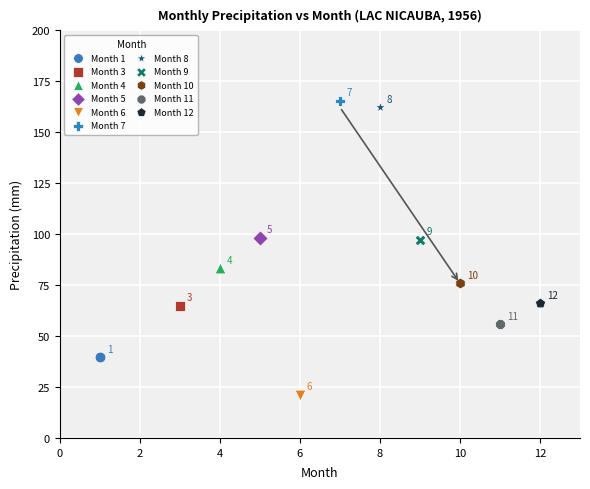

What are all the series names shown in the legend?

Month 1, Month 3, Month 4, Month 5, Month 6, Month 7, Month 8, Month 9, Month 10, Month 11, Month 12